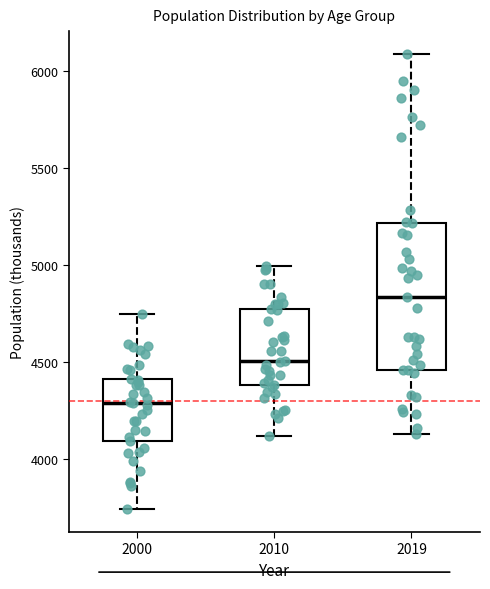

Which box has the highest median line?

2019